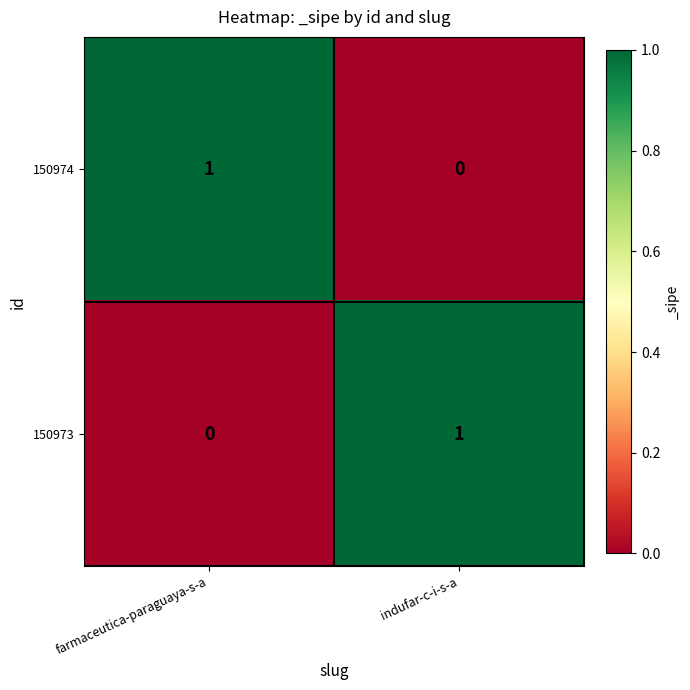

What is the spread (max minus min) of values at indufar-c-i-s-a?

1